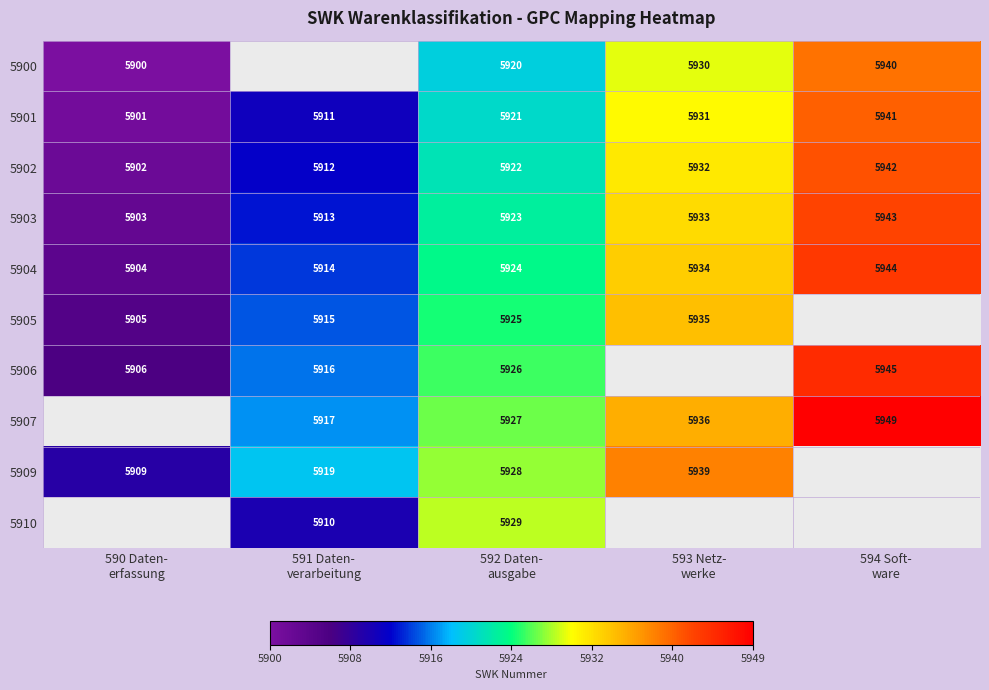

At how many categories does at least one series exceed 0?

5